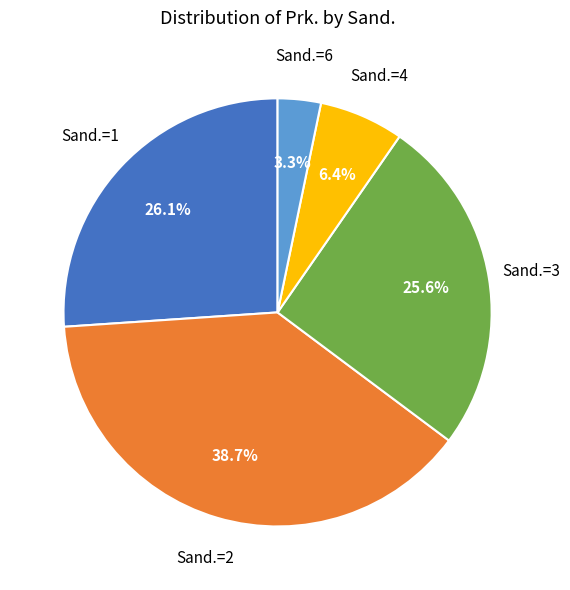

Which slice is the largest?

Sand.=2